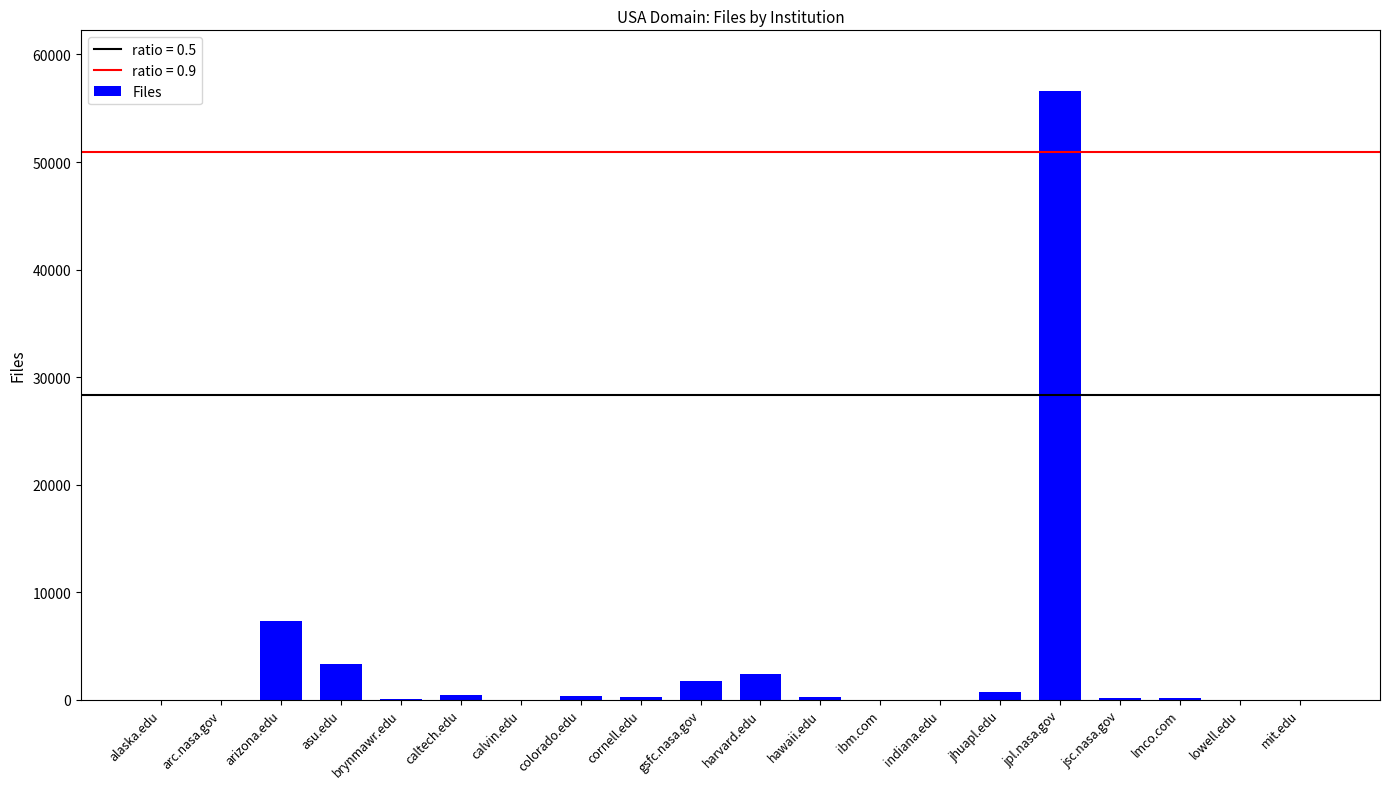

Are the bars horizontal?

No